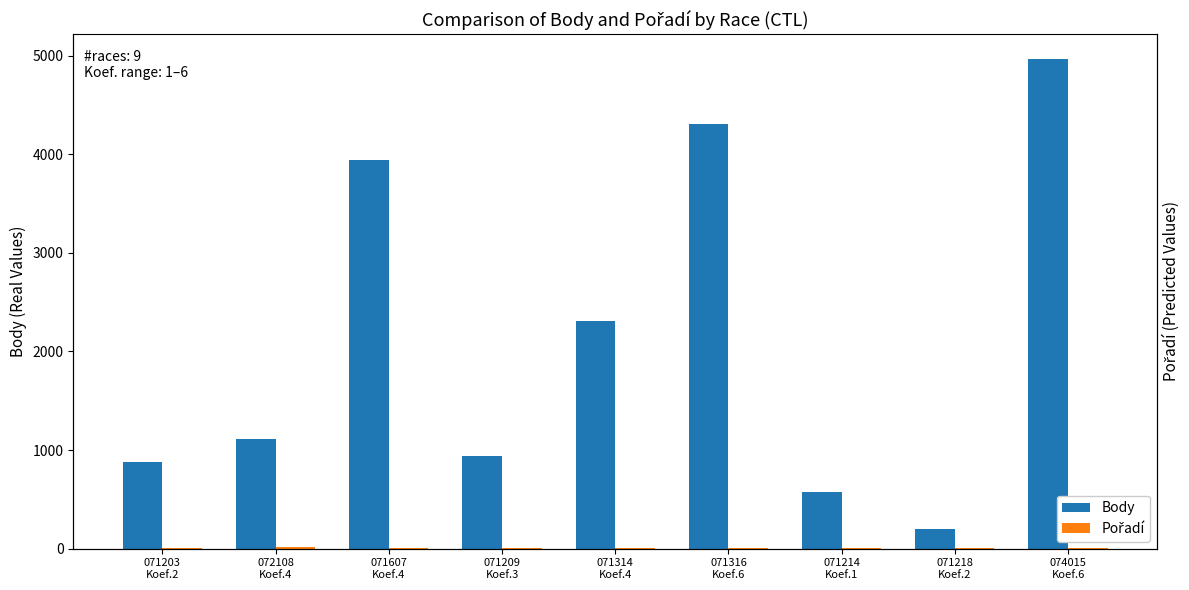

What is the sum of all Body values?

19230